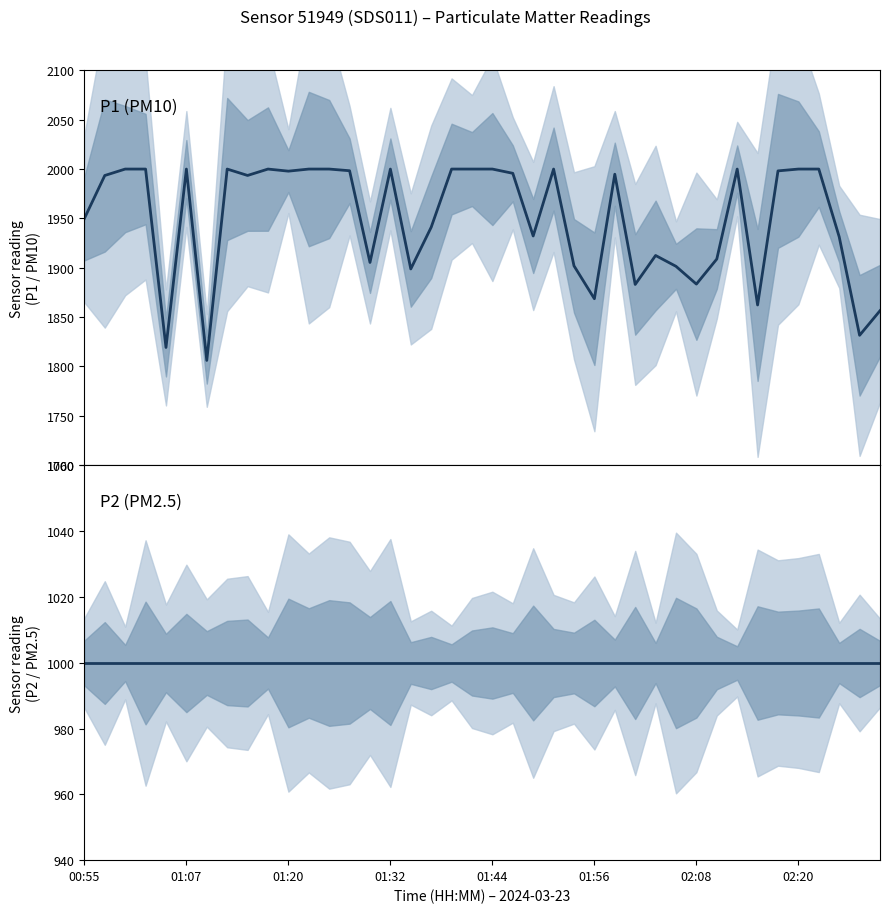

Rank the series by their average value, from highest to lowest.

P1, P2